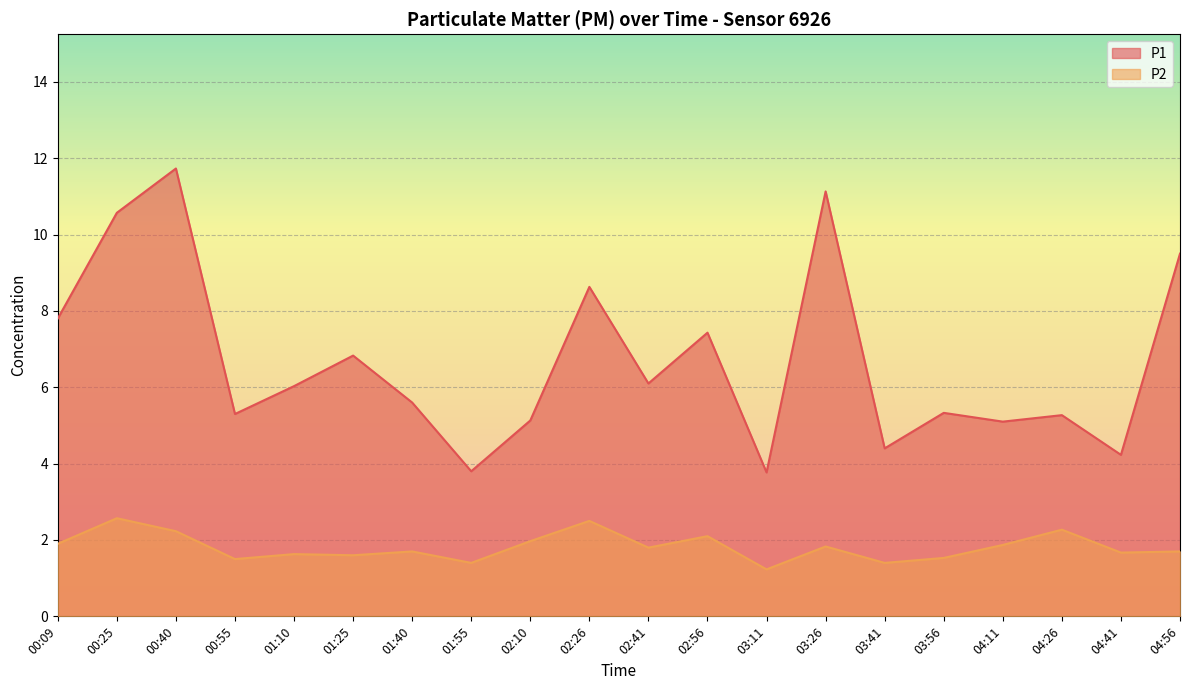

How many lines are shown in the chart?

2